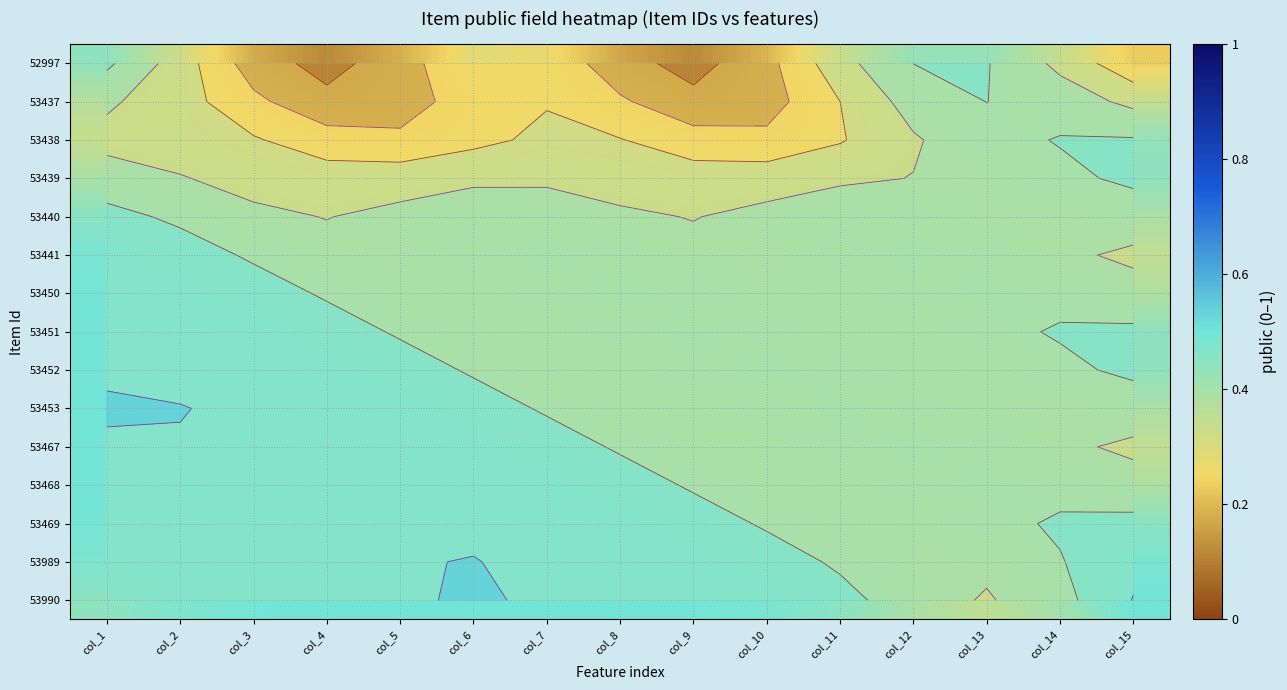

Rank the categories by 53989 value from highest to lowest.

col_6, col_4, col_5, col_7, col_3, col_8, col_2, col_9, col_15, col_1, col_10, col_14, col_11, col_12, col_13